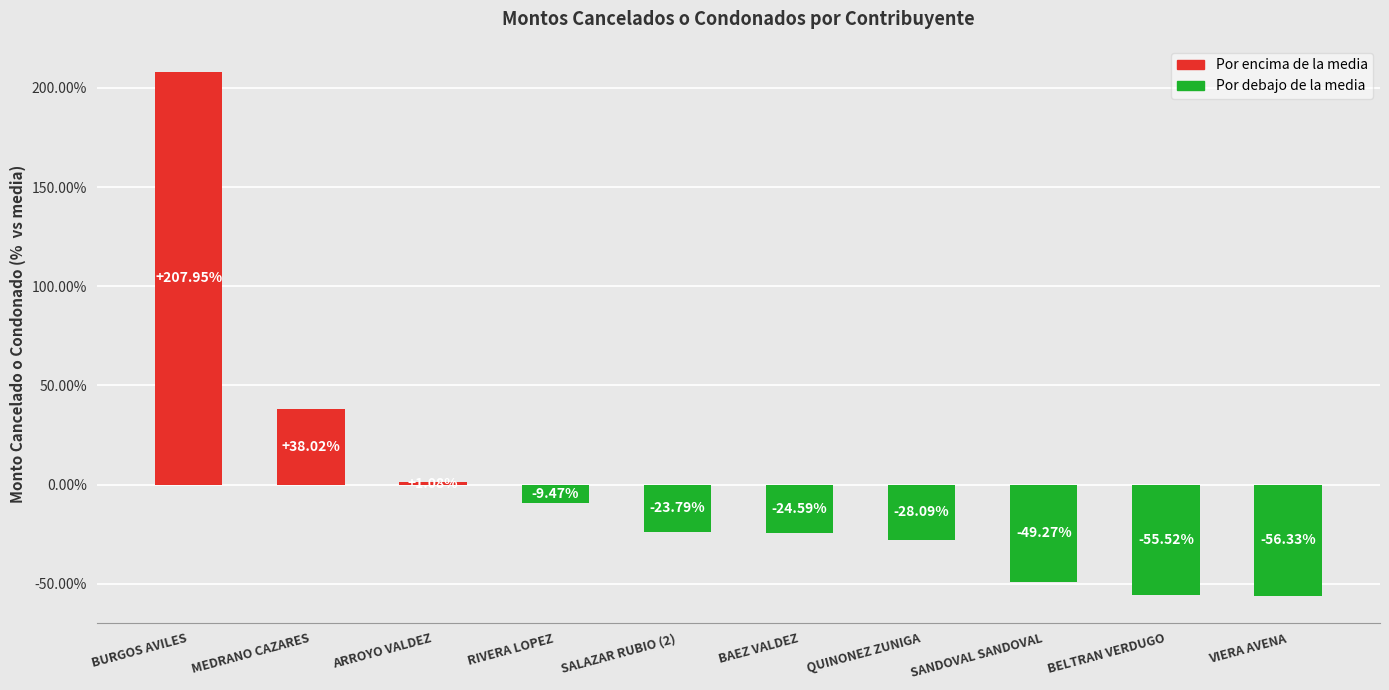

At which label does the data first exceed -23?

BURGOS AVILES